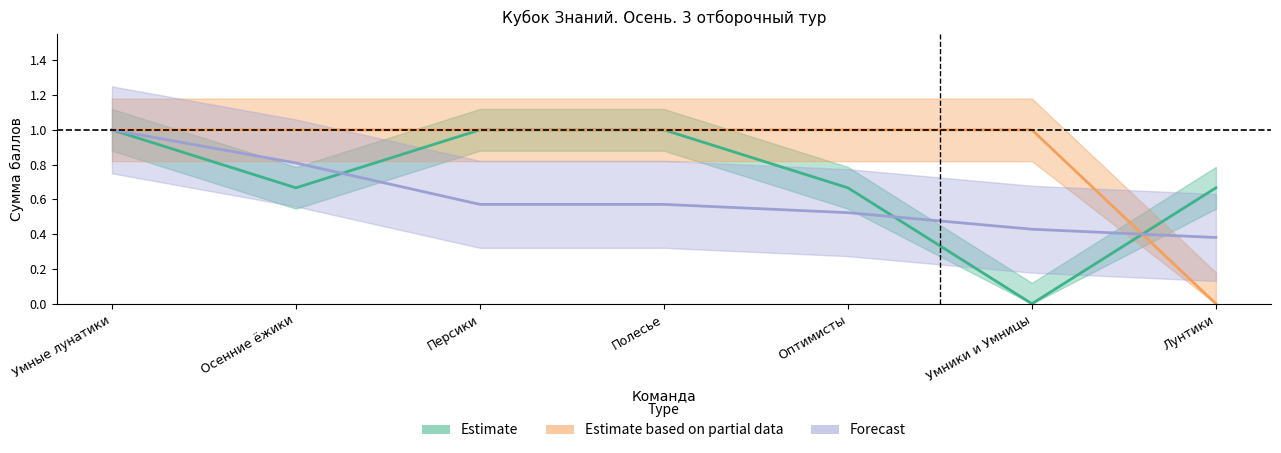

Does the chart have visible grid lines?

No